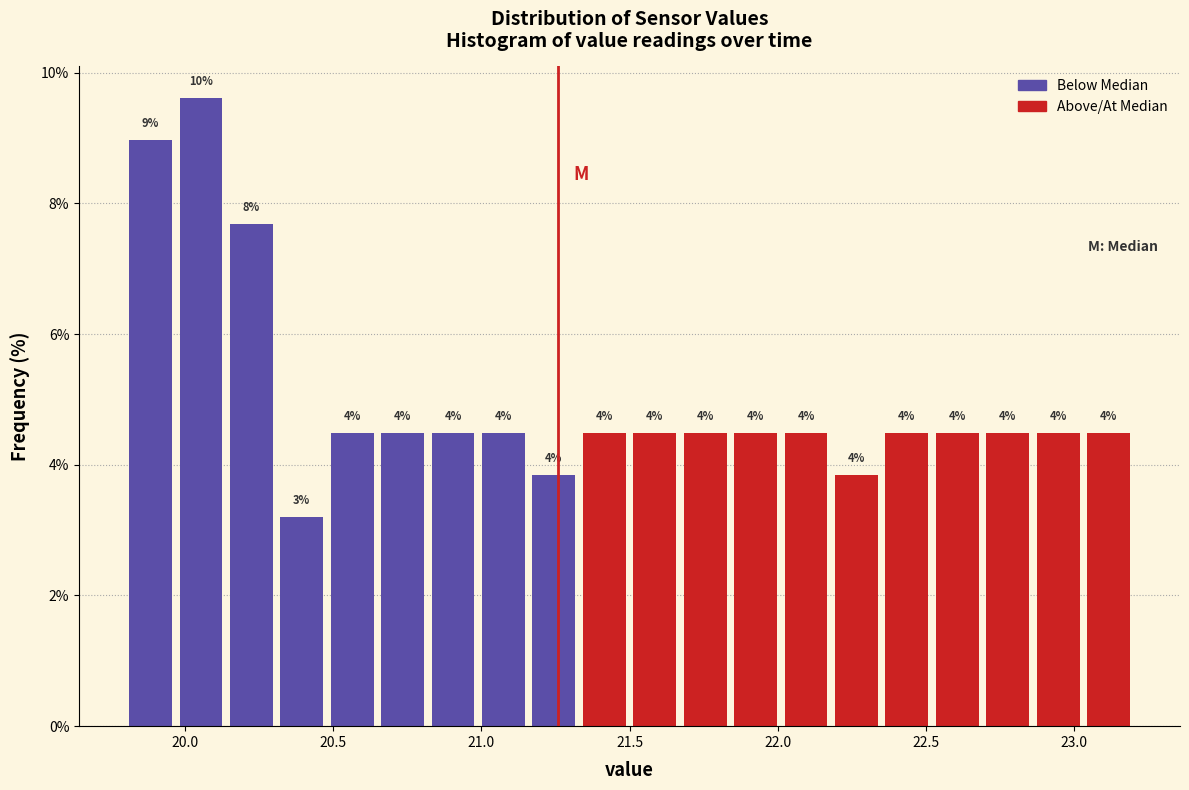

Read against the x-axis, roughly where is the centre of the tallest bar?

20.05